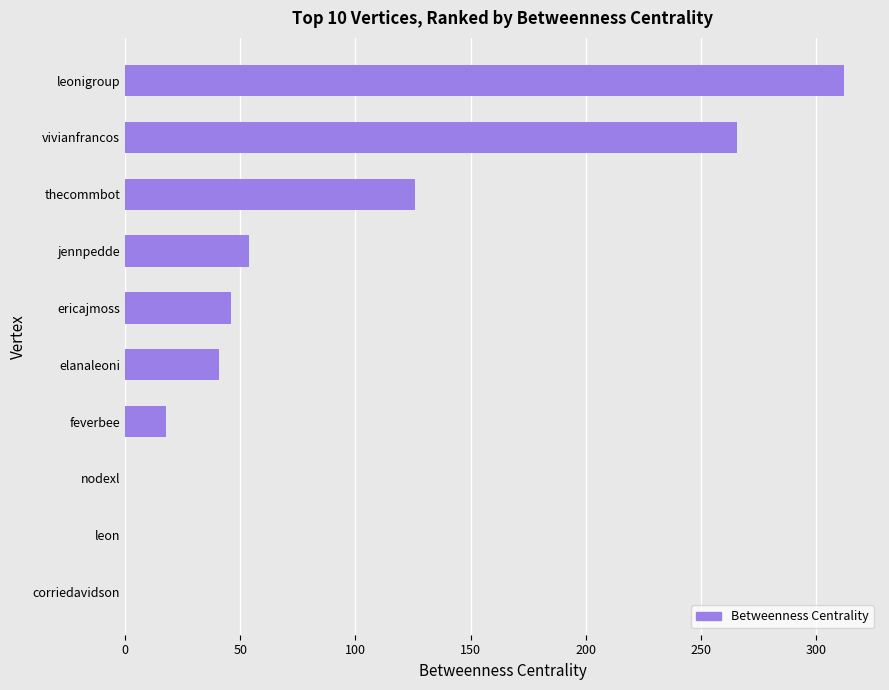

What is the change in value from feverbee to nodexl?

-18.0